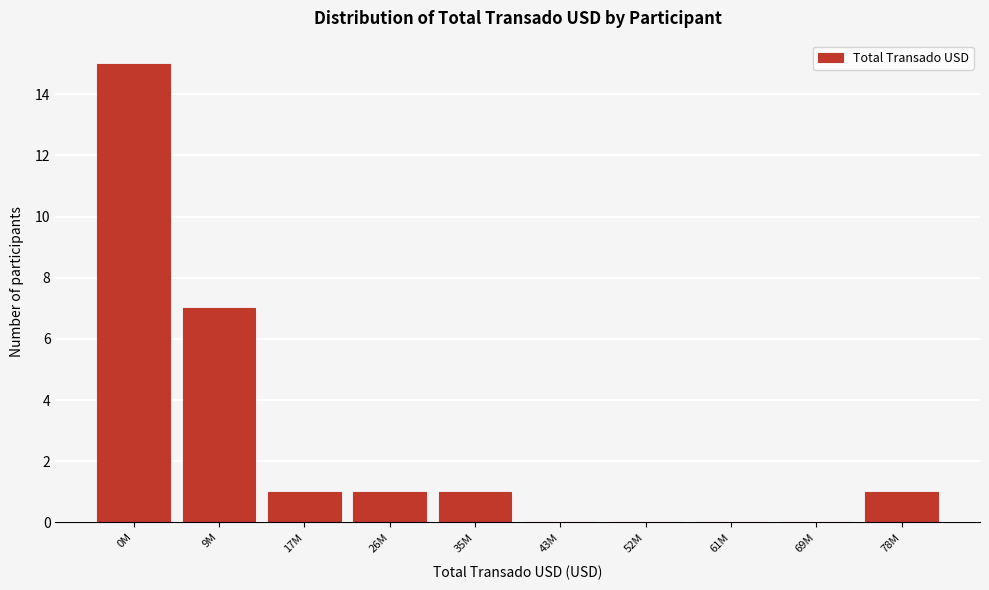

Reading left to right, what are all the values shown in this chart?

0M=15	9M=7	17M=1	26M=1	35M=1	43M=0	52M=0	61M=0	69M=0	78M=1